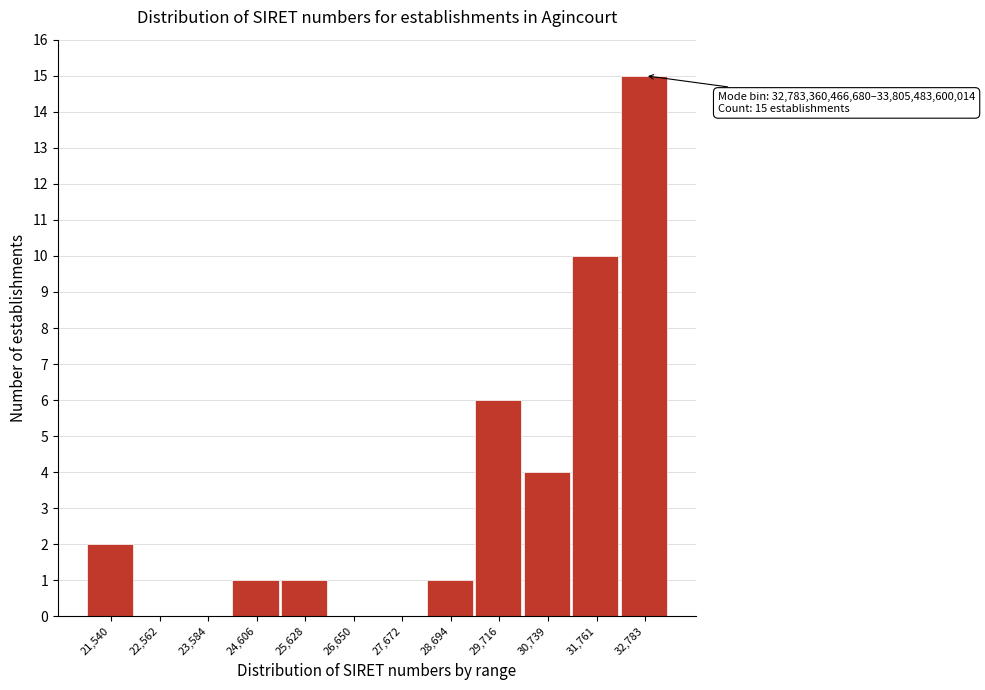

Reading left to right, extract all data points from this chart.

21,540=2	22,562=0	23,584=0	24,606=1	25,628=1	26,650=0	27,672=0	28,694=1	29,716=6	30,739=4	31,761=10	32,783=15